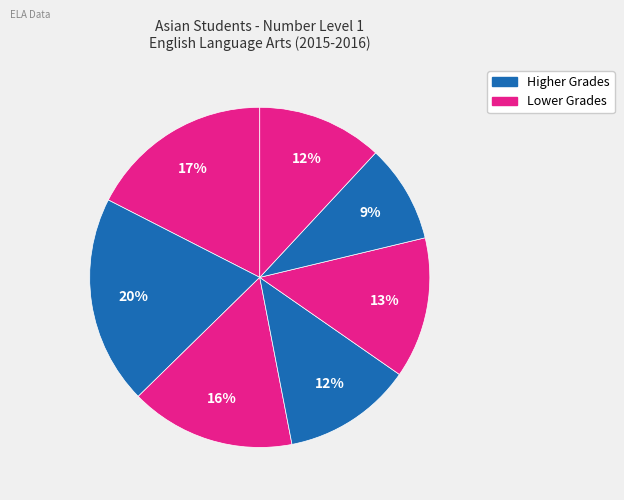

How many segments does this pie chart have?

7